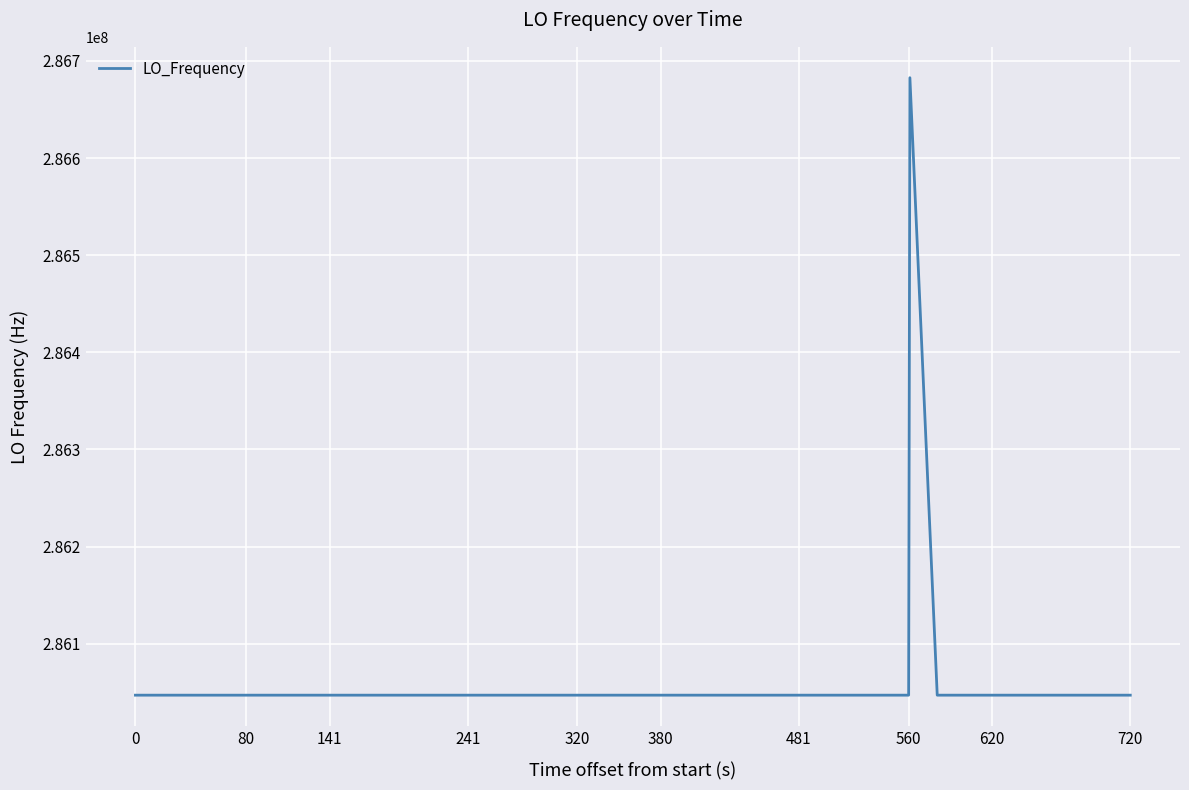

What is the minimum value shown in the chart?

286046998.2